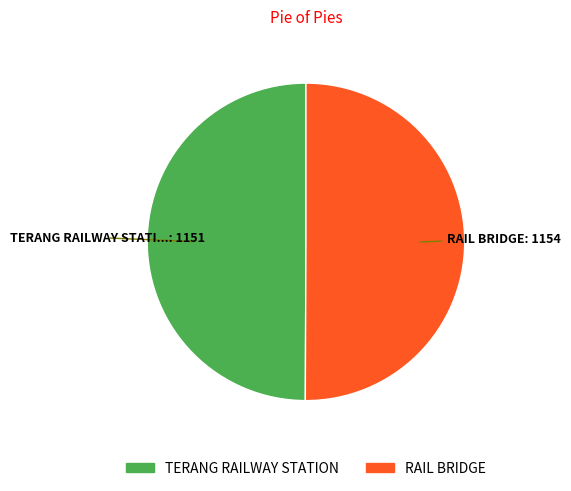

Combined, do TERANG RAILWAY STATION and RAIL BRIDGE account for over 50%?

Yes